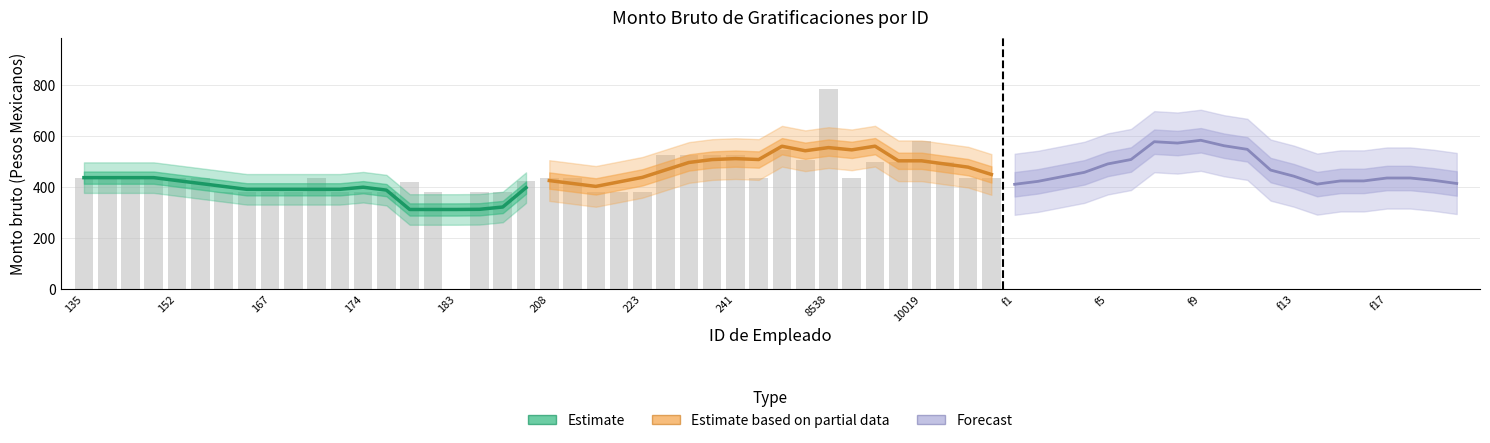

List the series in order of their peak value, lowest first.

Estimate, Estimate based on partial data, Forecast